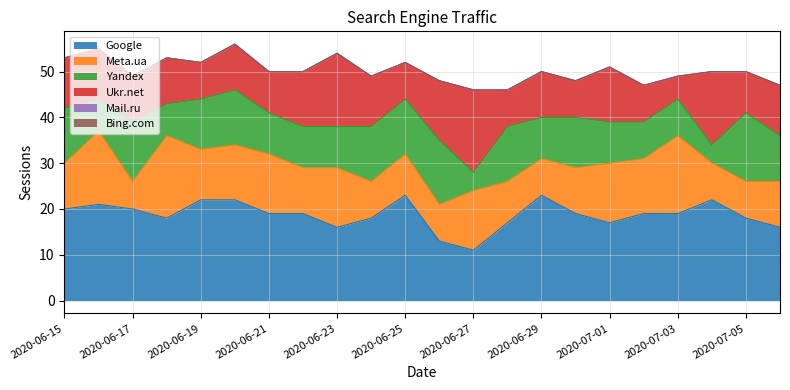

At which category does Ukr.net reach its first local valley?

2020-06-19